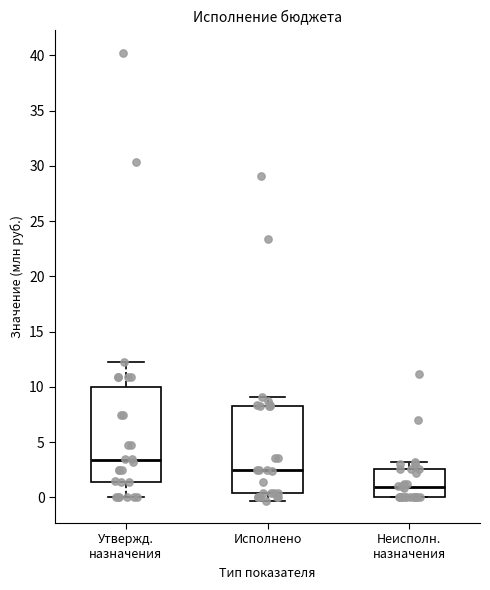

Where does the upper whisker of the box for Исполнено end on the y-axis? The values are not printed on the chart, so give them approximately, as read against the axis.

9.0